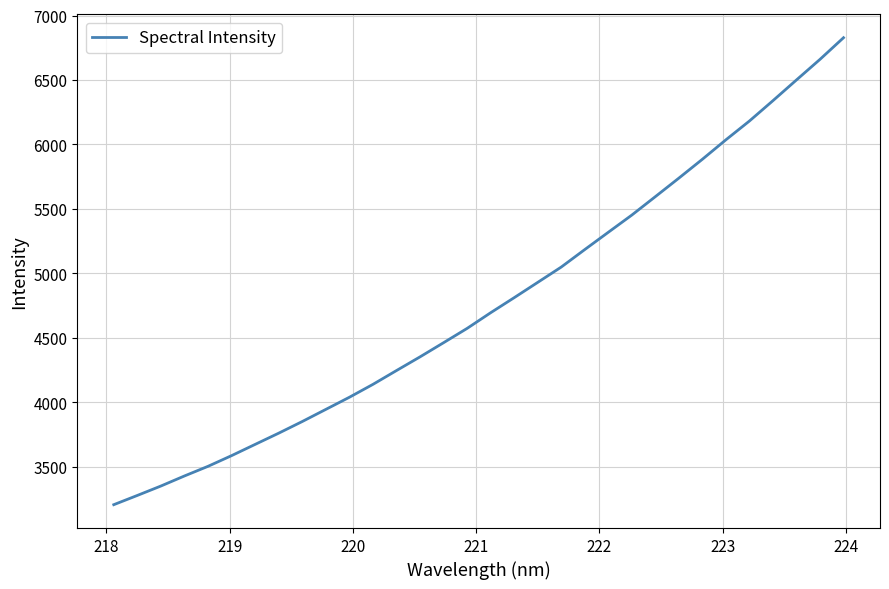

What is the minimum value shown in the chart?

3204.6